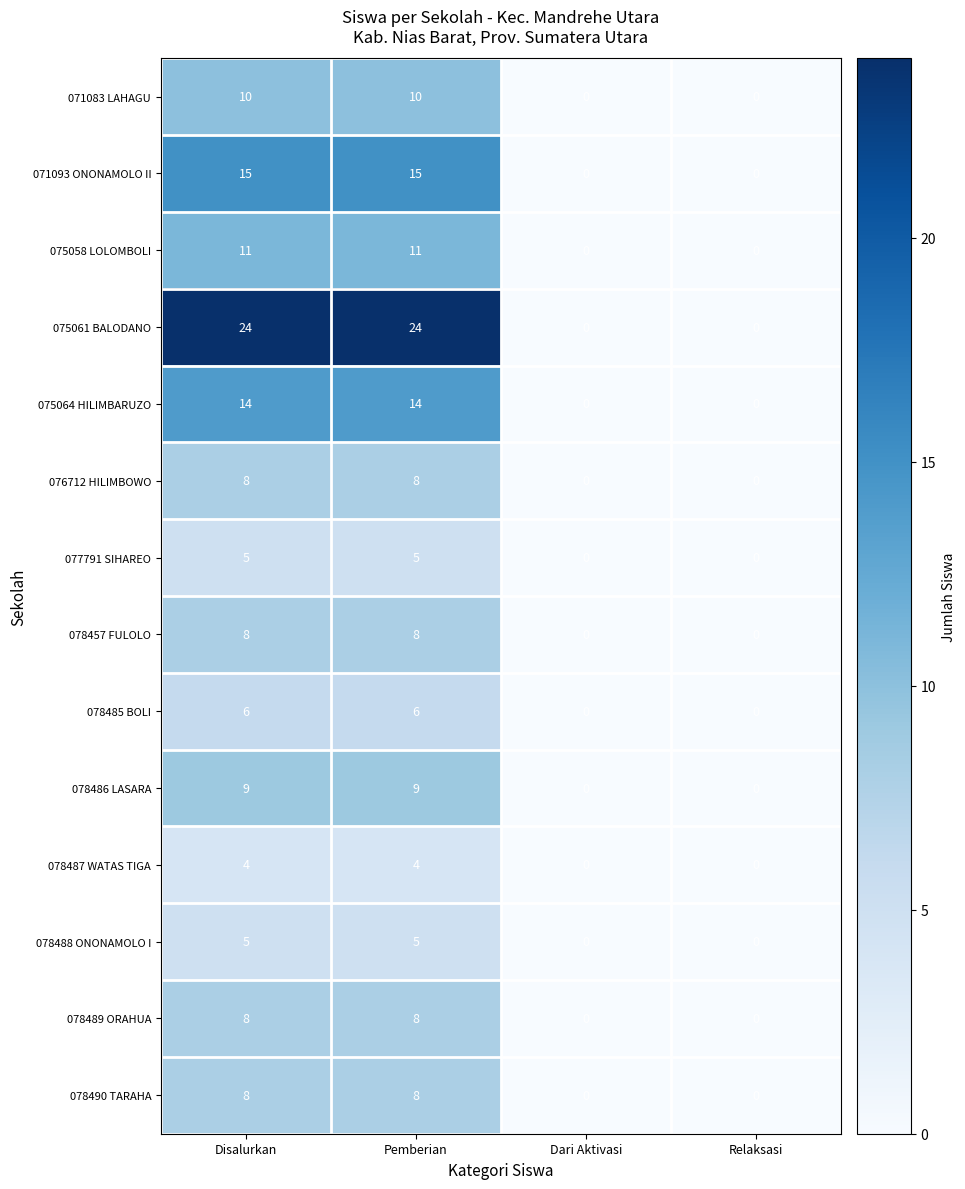

Which series has the largest range (max minus min)?

075061 BALODANO